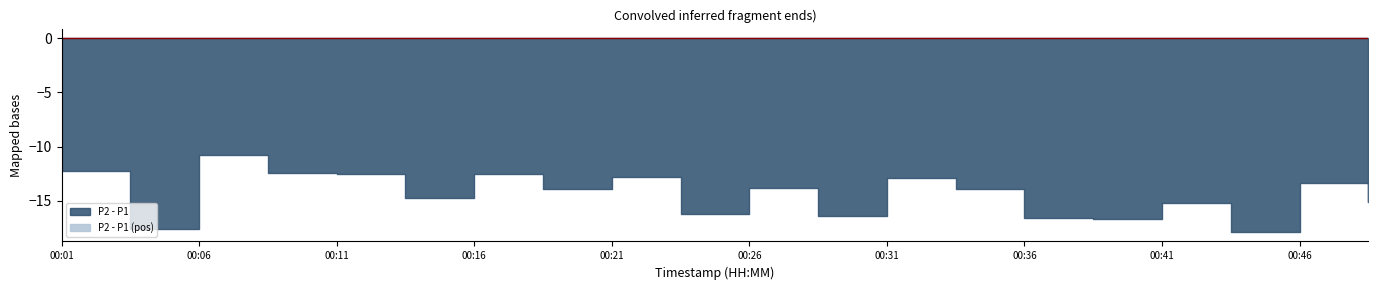

Is it true that P2 equals 1.5 at 00:23?

False